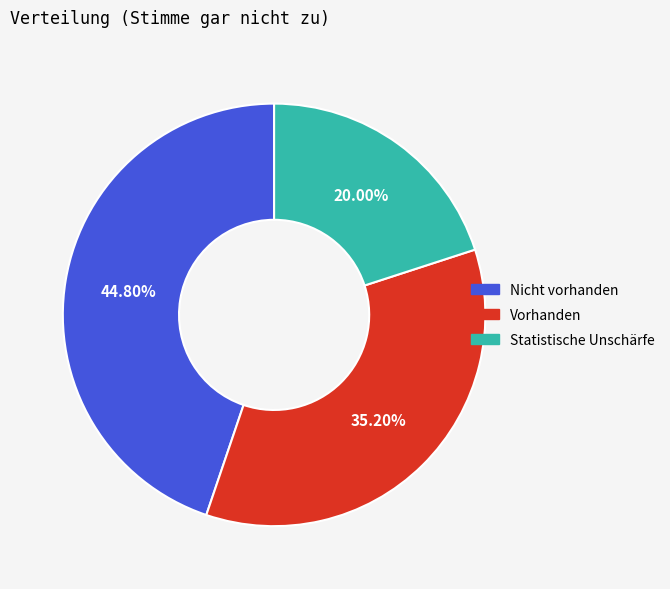

Which slice is the largest?

Nicht vorhanden